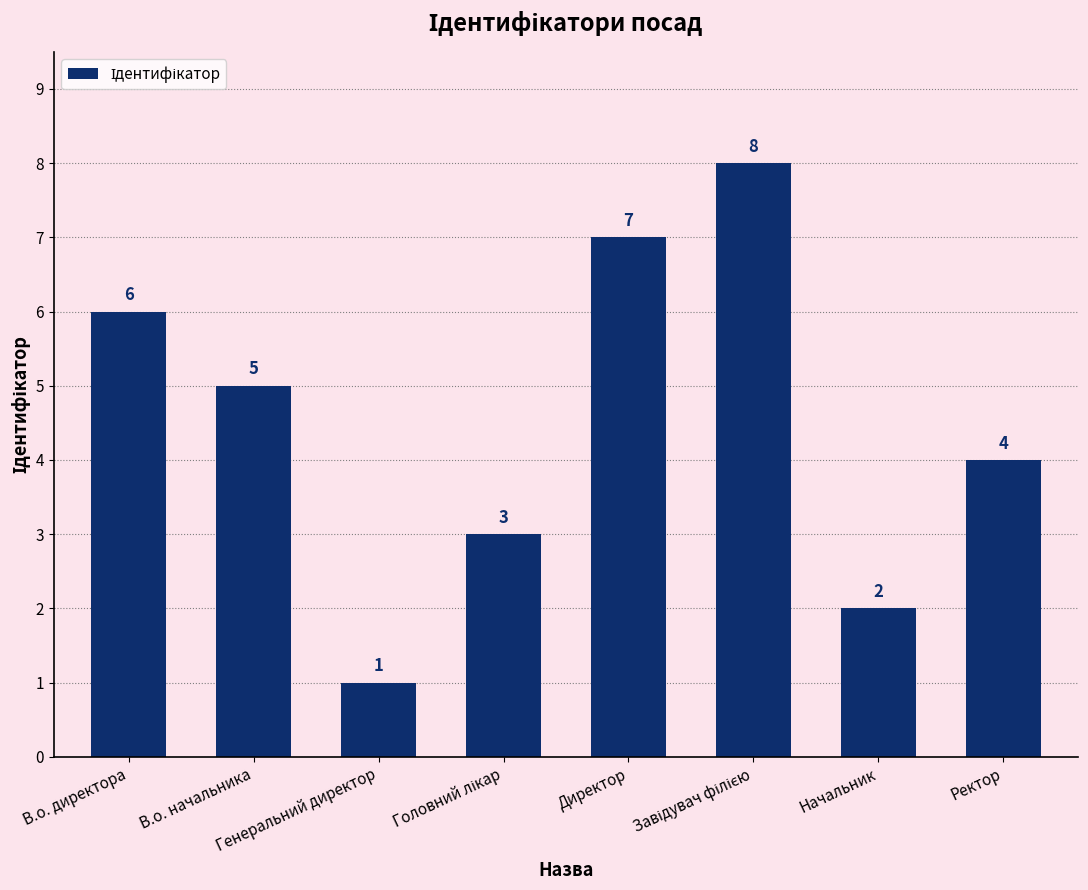

What is the value of the 1st bar from the left?

6